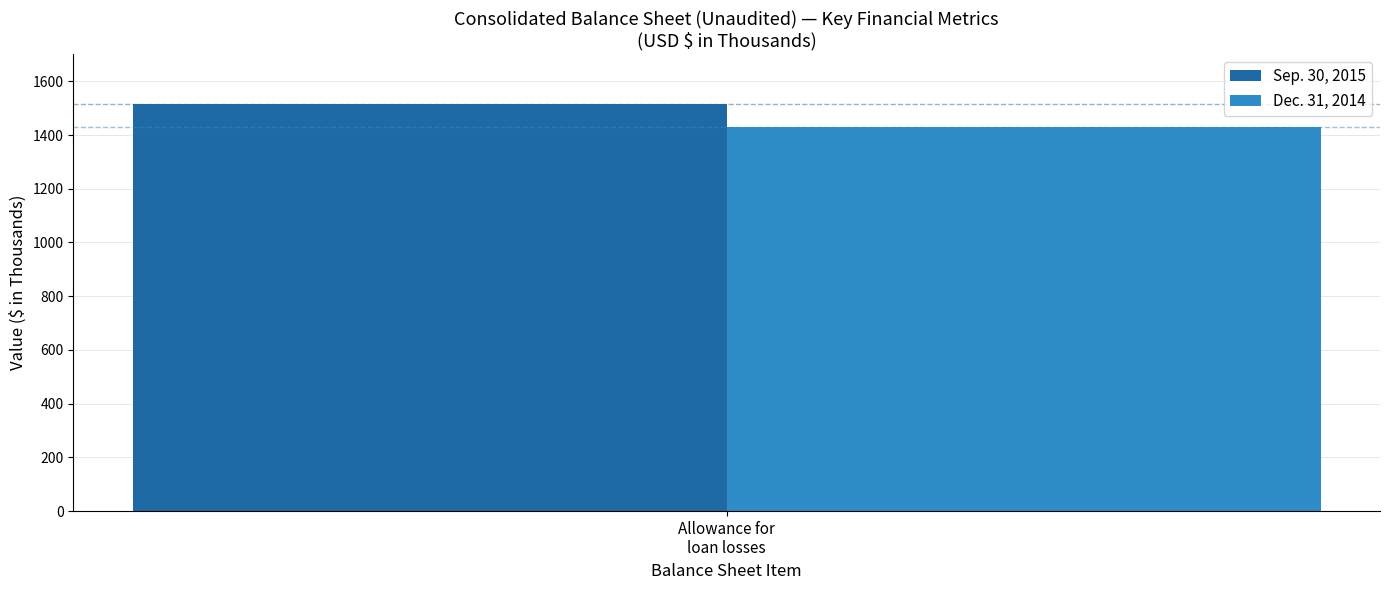

Reading left to right, transcribe all the data shown in this chart.

Sep. 30, 2015: 1514
Dec. 31, 2014: 1429